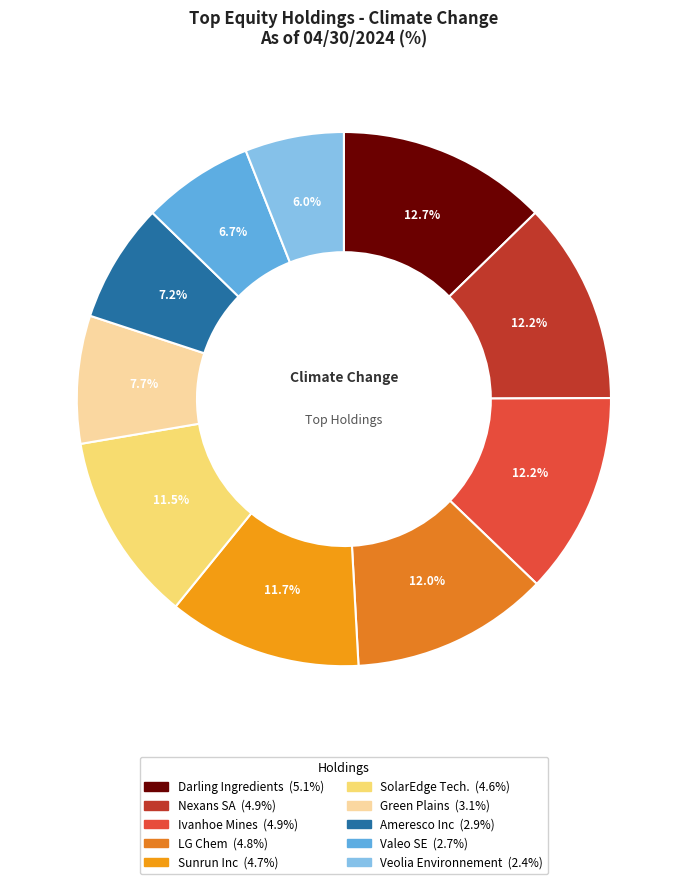

Count the number of slices in the pie.

10